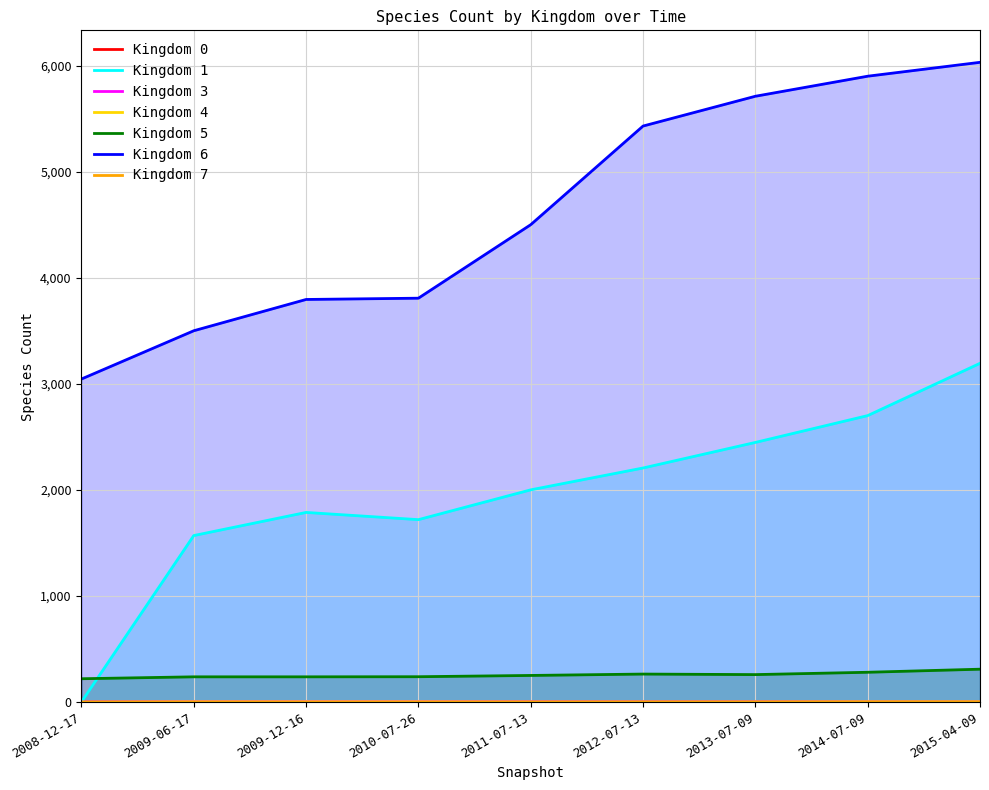

Which category has the highest value in the Kingdom 6 series?

2015-04-09